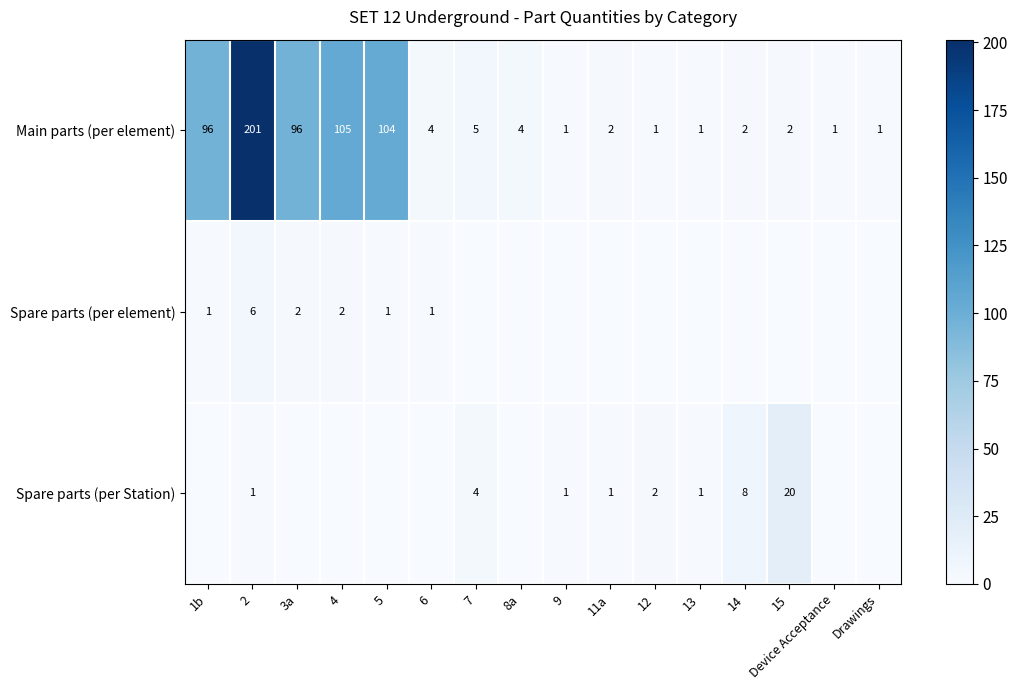

Between 1b and 6, which series saw the biggest shift?

Main parts (per element)